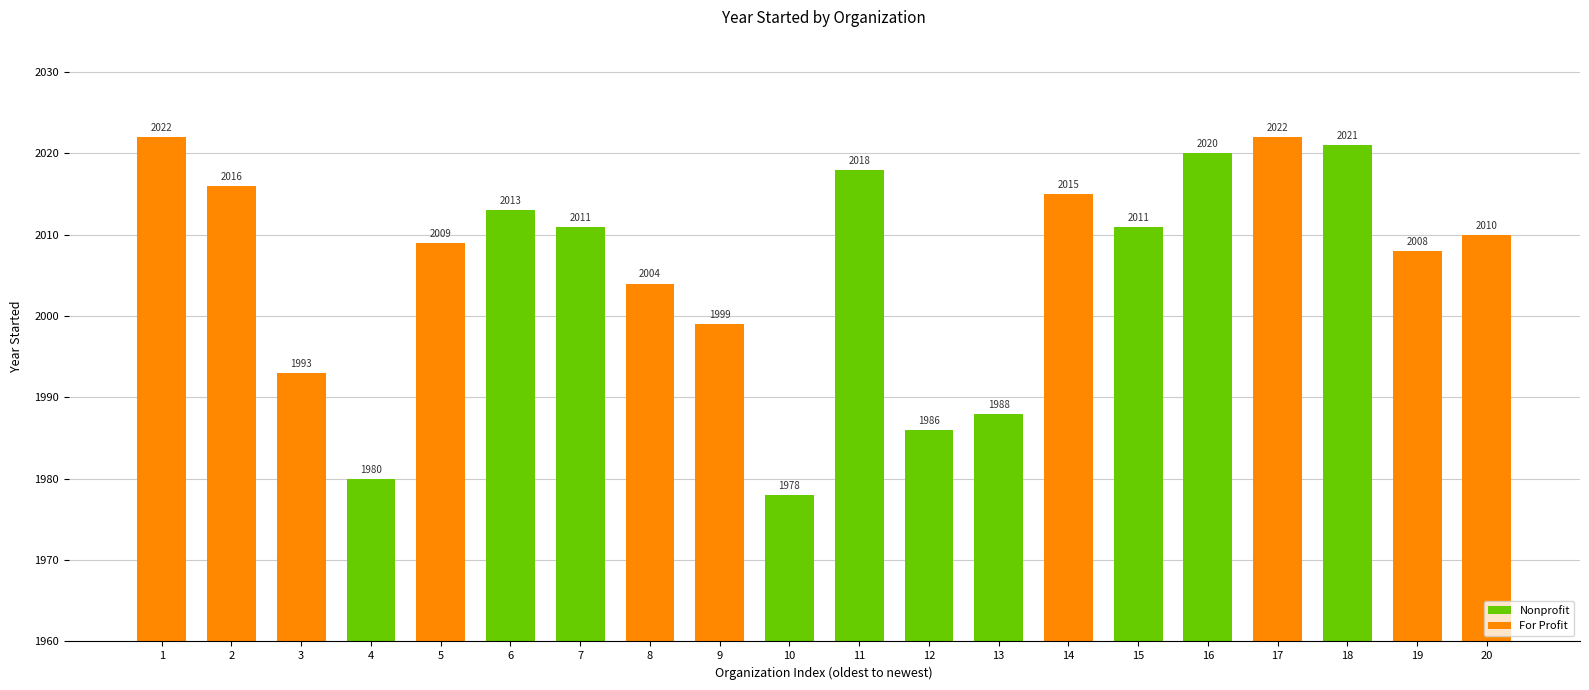

What is the change in value from 10 to 14?

+37